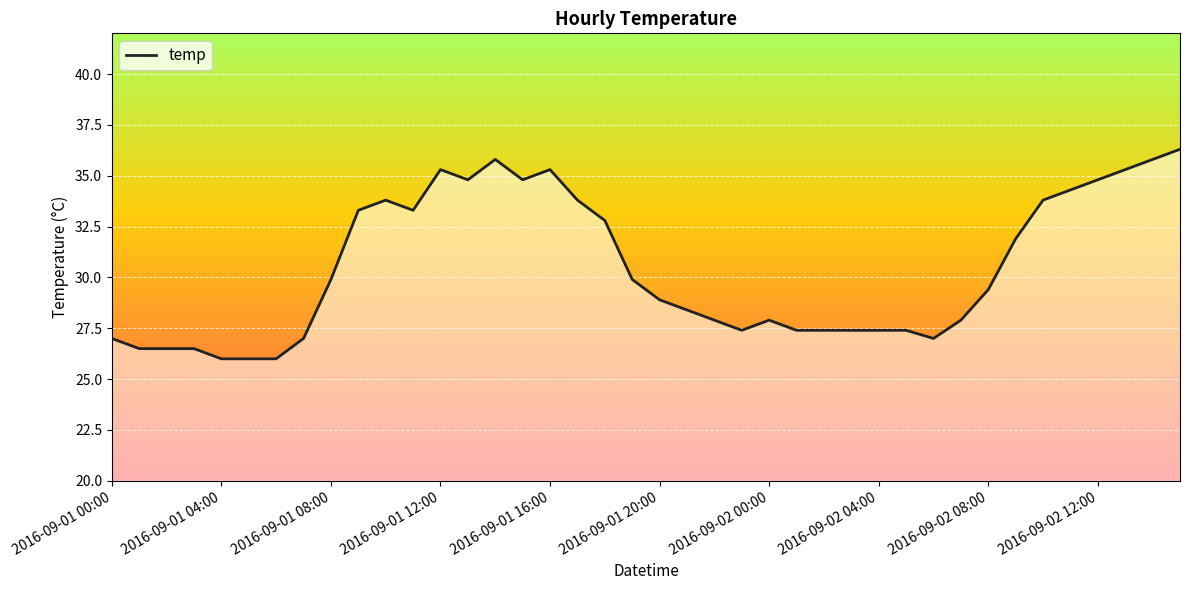

What is the greatest value displayed?

36.3